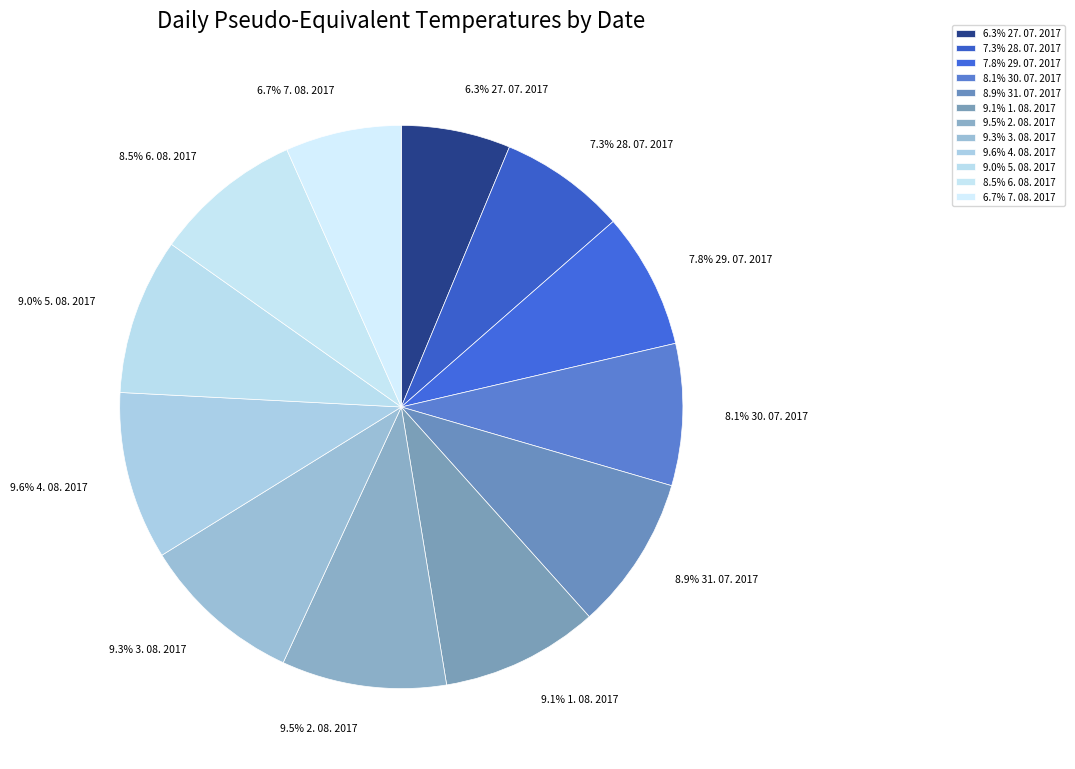

How many slices are in this pie chart?

12